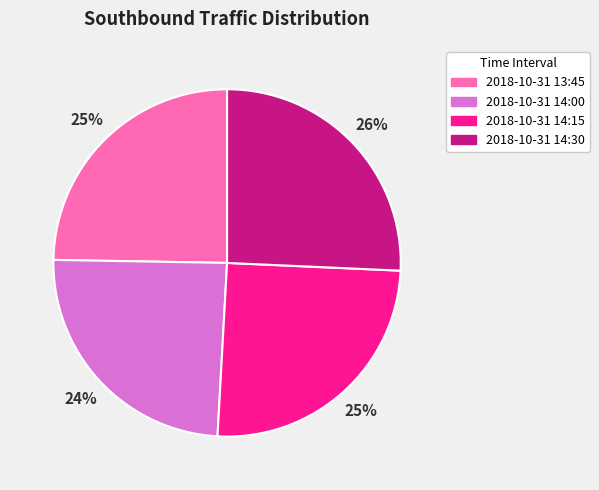

Do 2018-10-31 14:00 and 2018-10-31 14:15 together represent more than half of the pie?

No